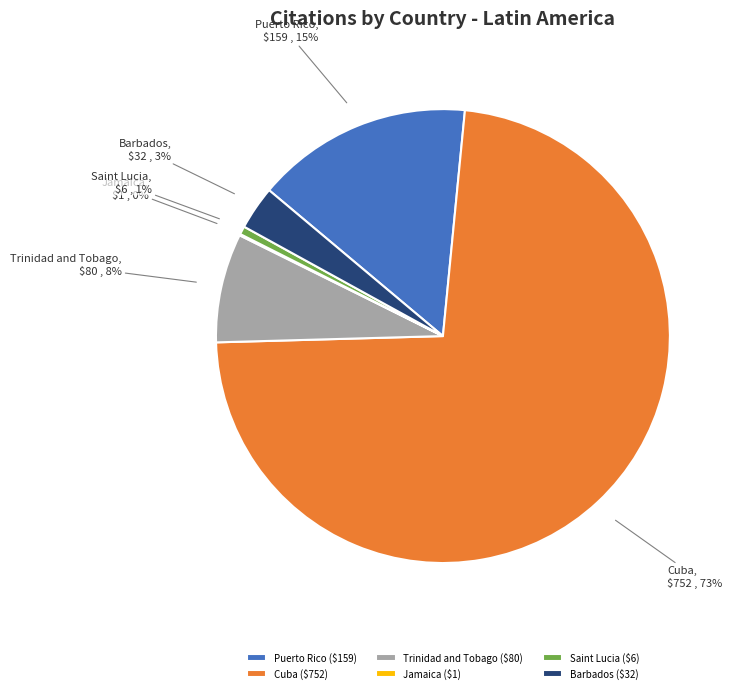

Combined, do Cuba and Saint Lucia account for over 50%?

Yes